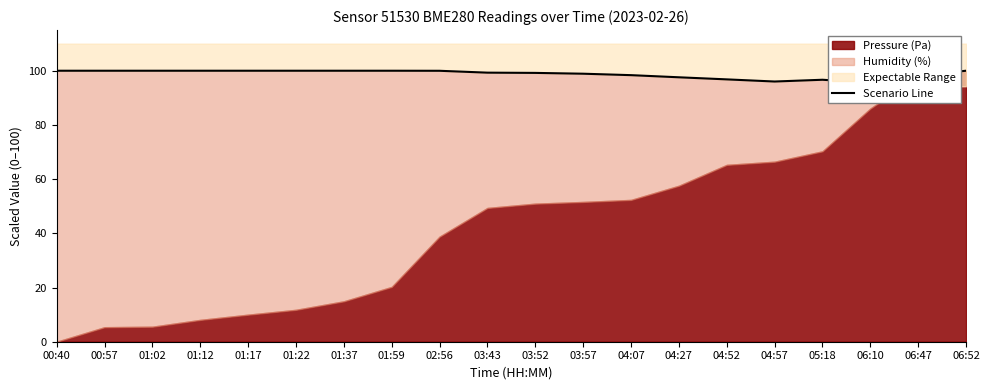

What is the difference between the values at 01:17 and 06:10?

4.4